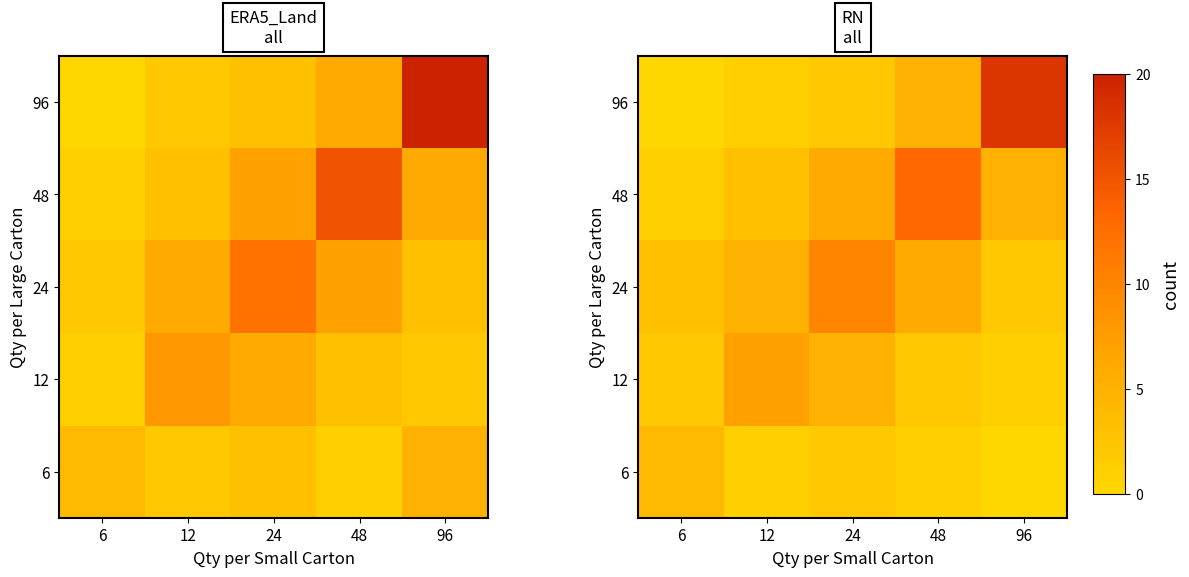

Which label corresponds to the smallest value in the chart?

96